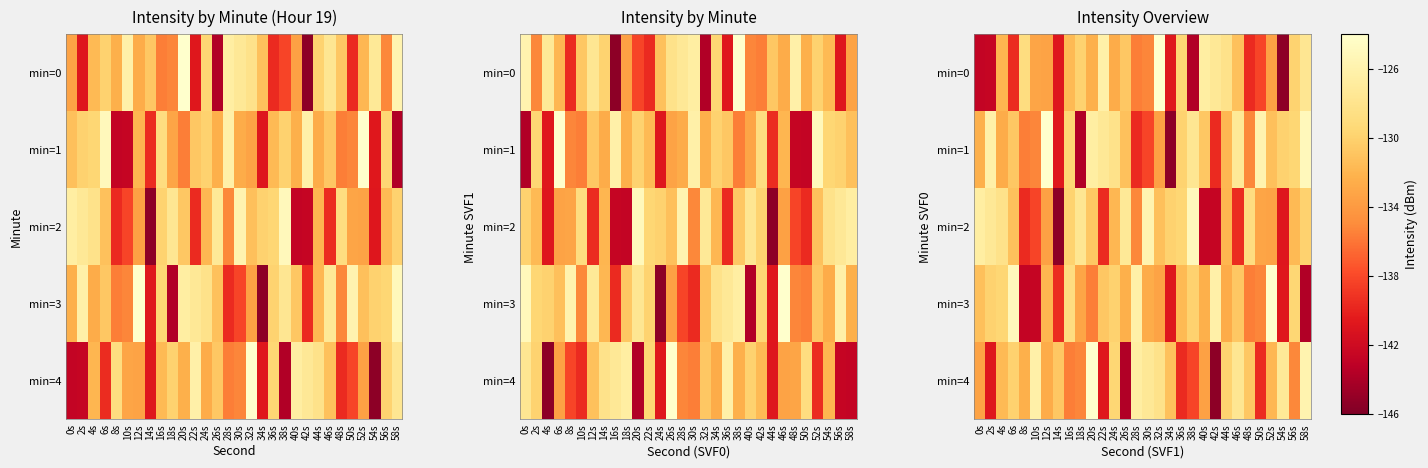

Which series changed the most between 42s and 52s?

min=4